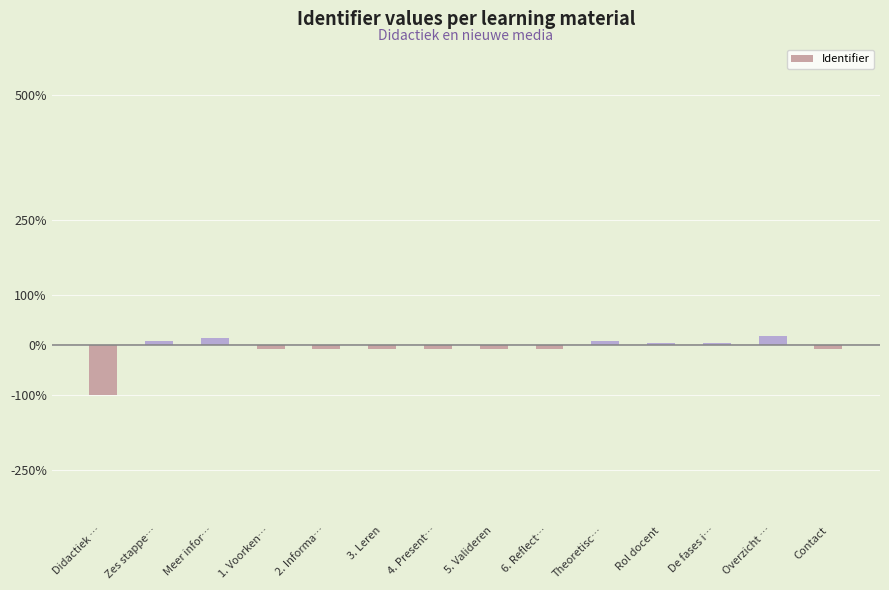

At which label is the value closest to -40?

1. Voorken…